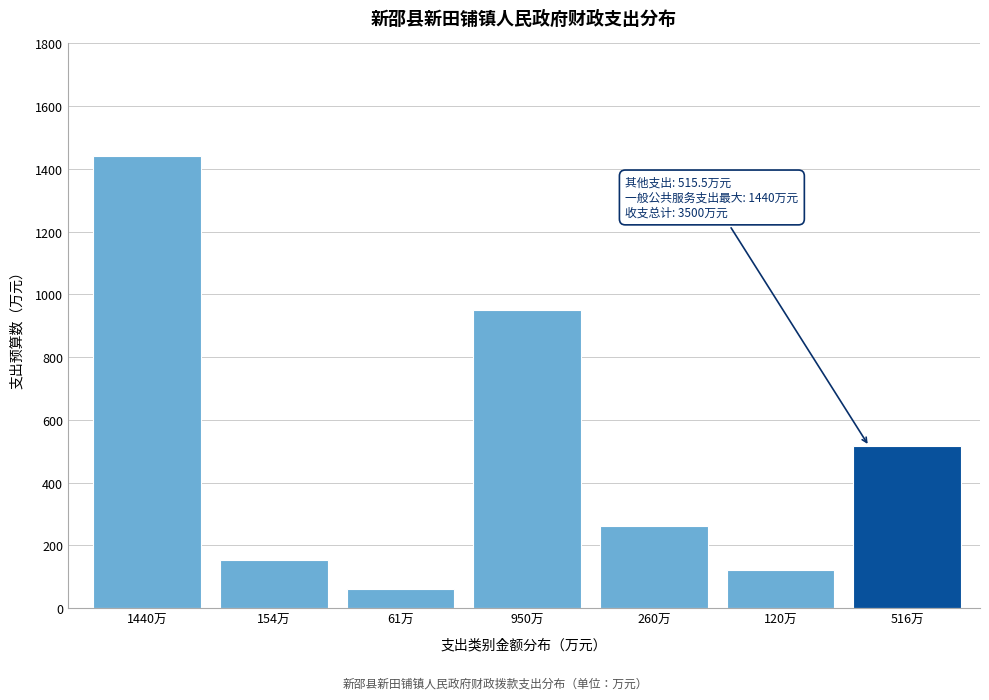

Reading right to left, list all the values displayed in this chart.

515.5	120.0	260.0	950.0	61.0	153.5	1440.0